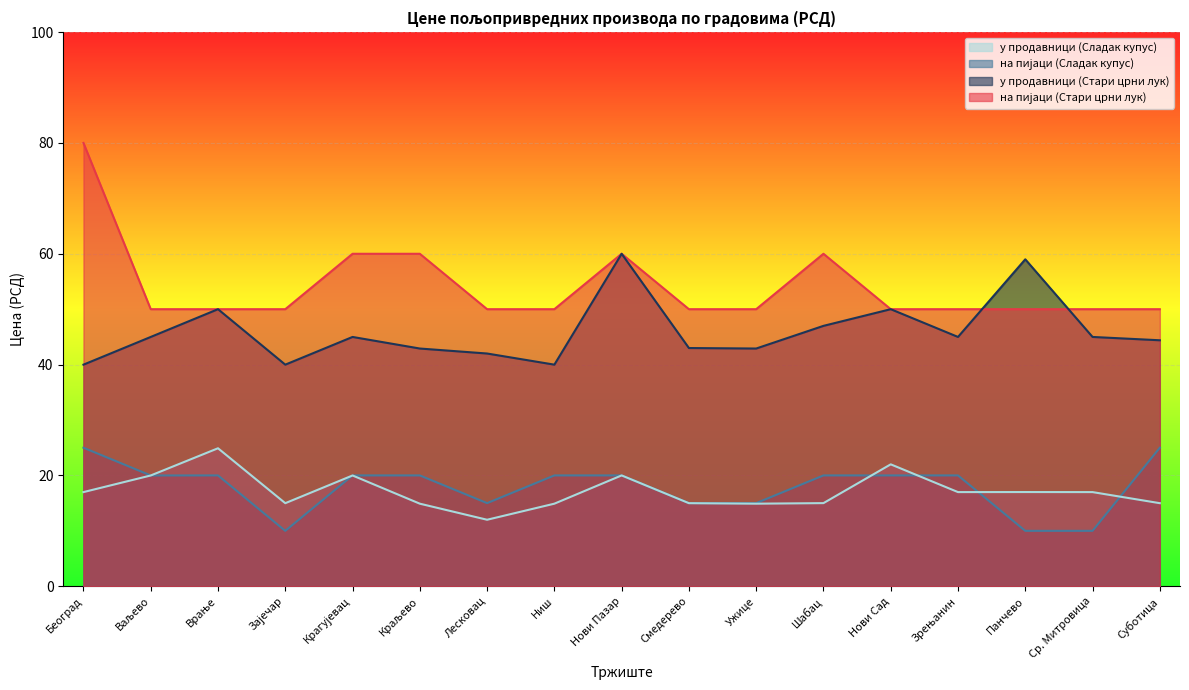

How many series are shown in this chart?

4